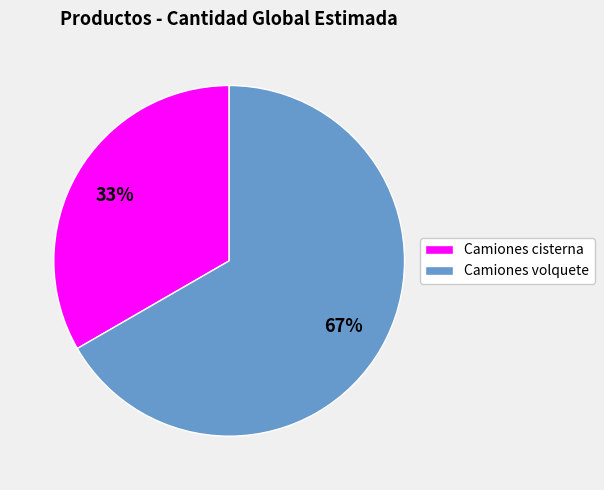

Which has a higher value, Camiones cisterna or Camiones volquete?

Camiones volquete